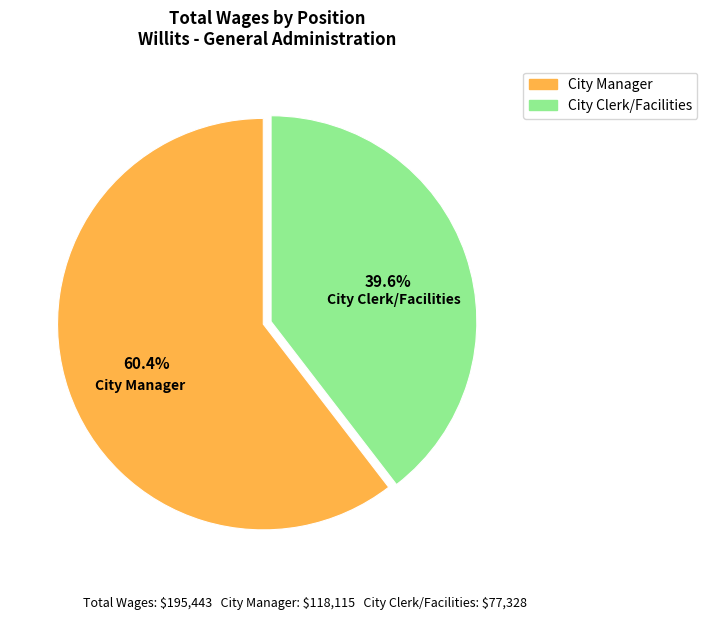

What is the majority slice?

City Manager